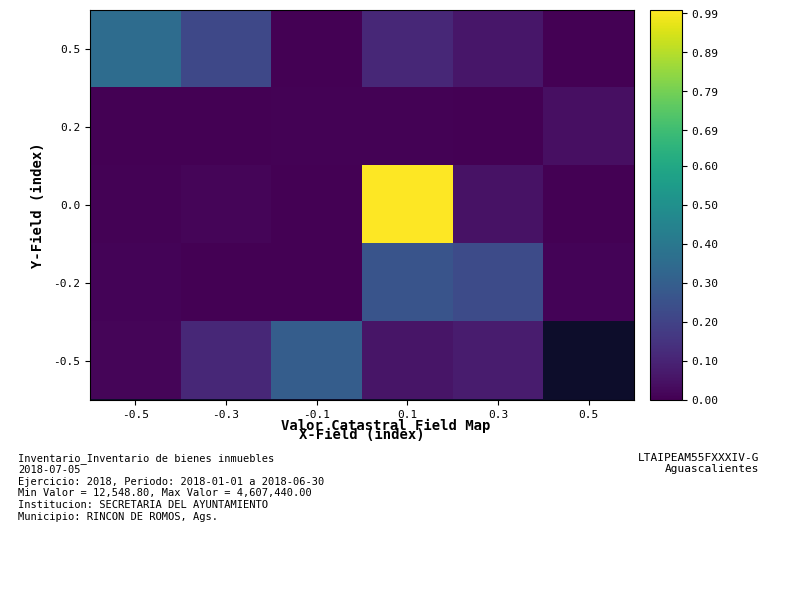

At how many categories does at least one series exceed 0?

6